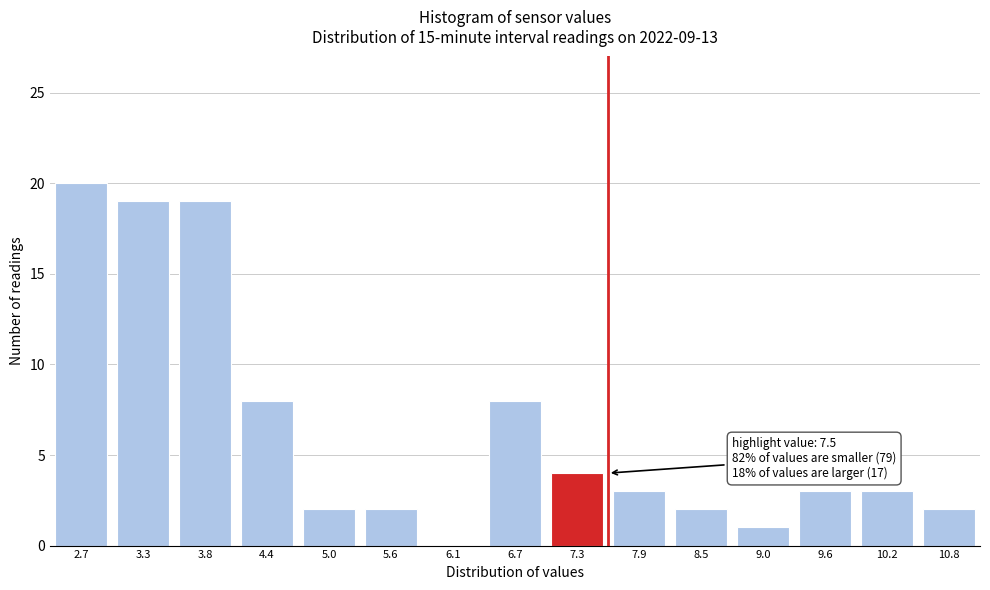

Reading left to right, what are all the values shown in this chart?

2.7=20	3.3=19	3.8=19	4.4=8	5.0=2	5.6=2	6.1=0	6.7=8	7.3=4	7.9=3	8.5=2	9.0=1	9.6=3	10.2=3	10.8=2